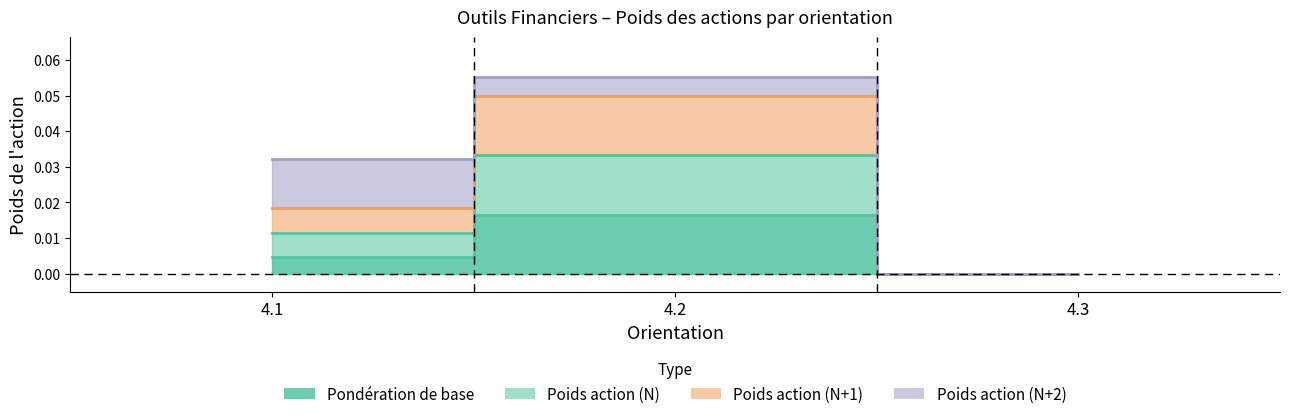

How many Poids_N values are between 0 and 1?

3